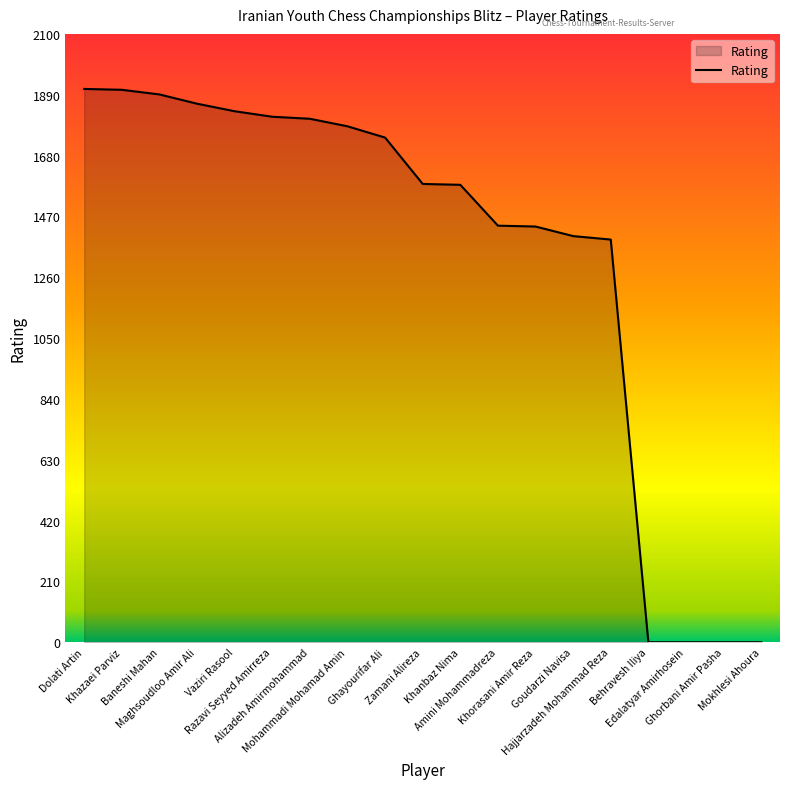

What is the greatest value displayed?

1910